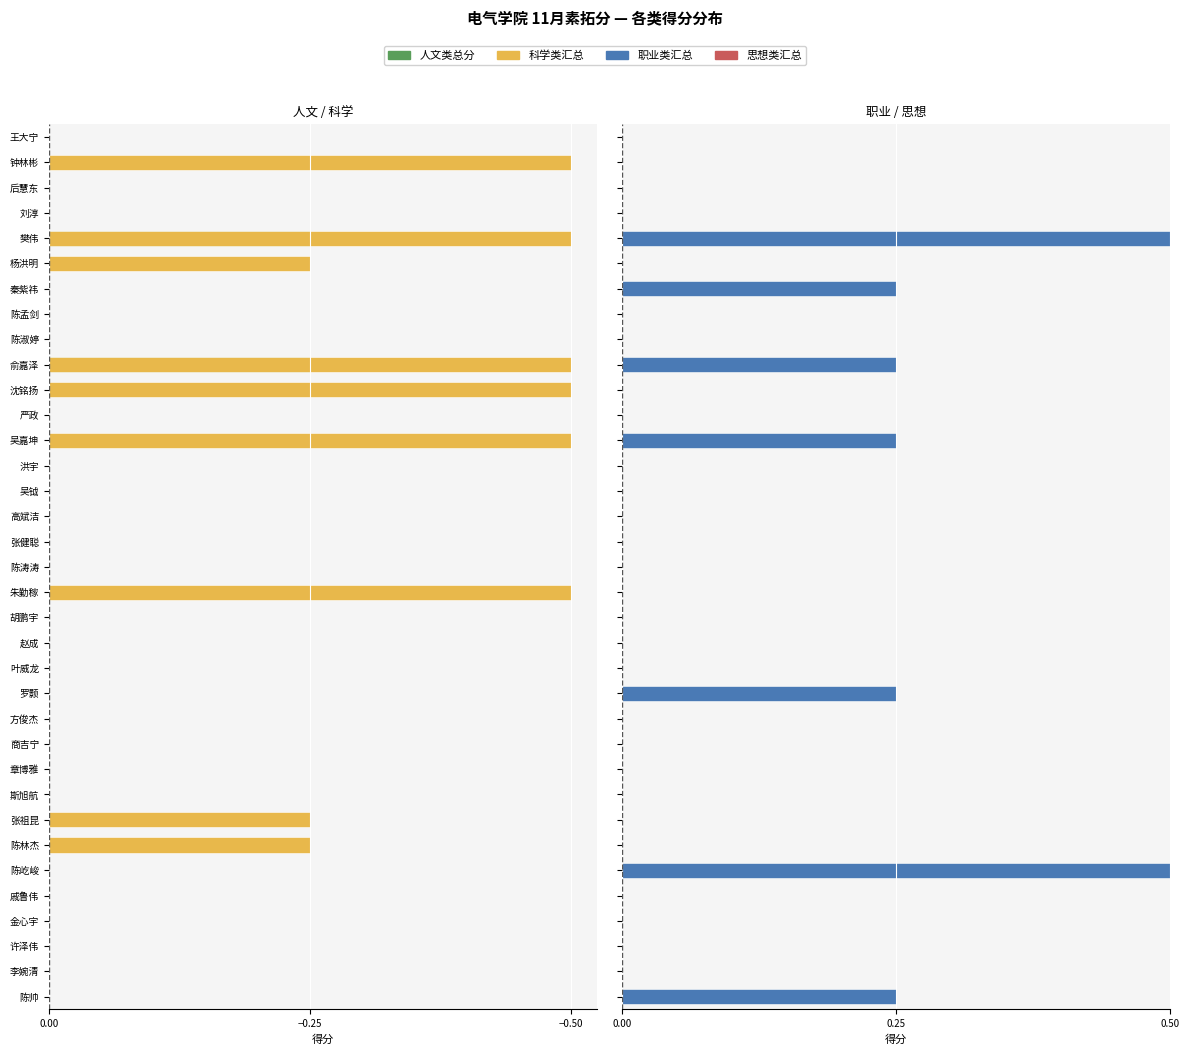

Which has a higher value, 后慧东 or 斯旭航?

后慧东